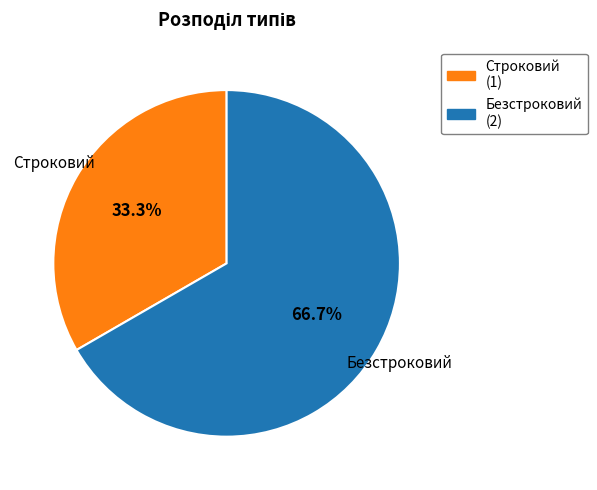

What is the total percentage of Безстроковий and Строковий?

100.0%